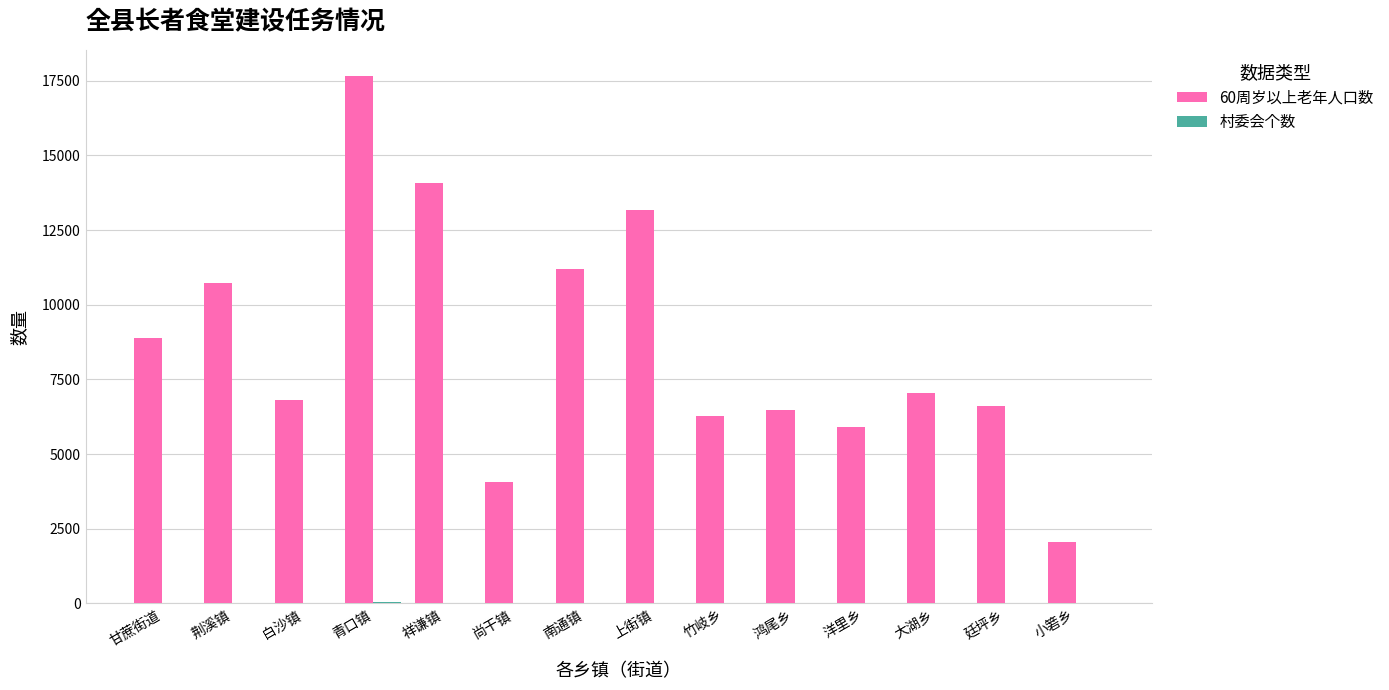

Which series has the largest range (max minus min)?

60周岁以上老年人口数